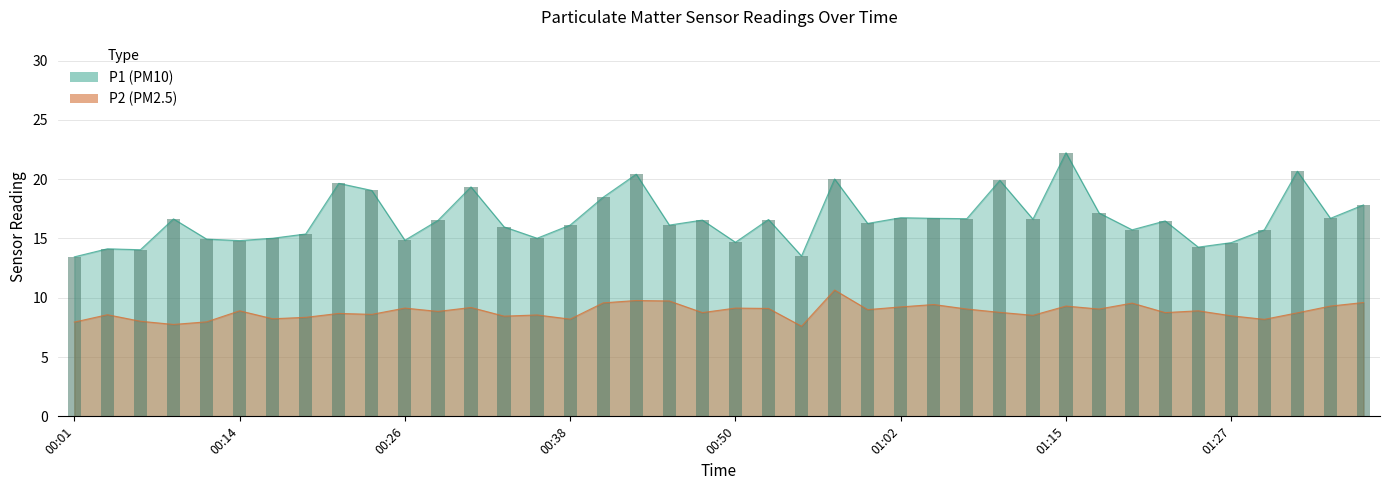

What is the difference between the maximum and minimum values in the P1 series?

8.8